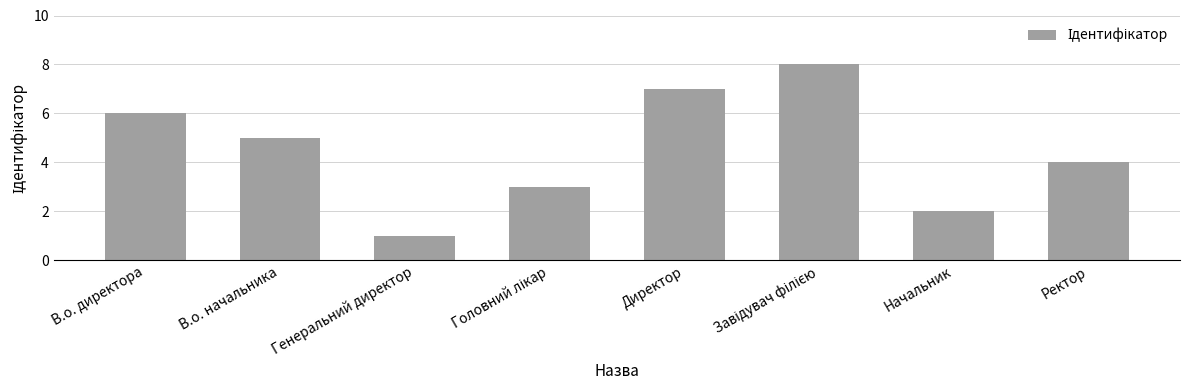

What is the difference between the maximum and second lowest values?

6